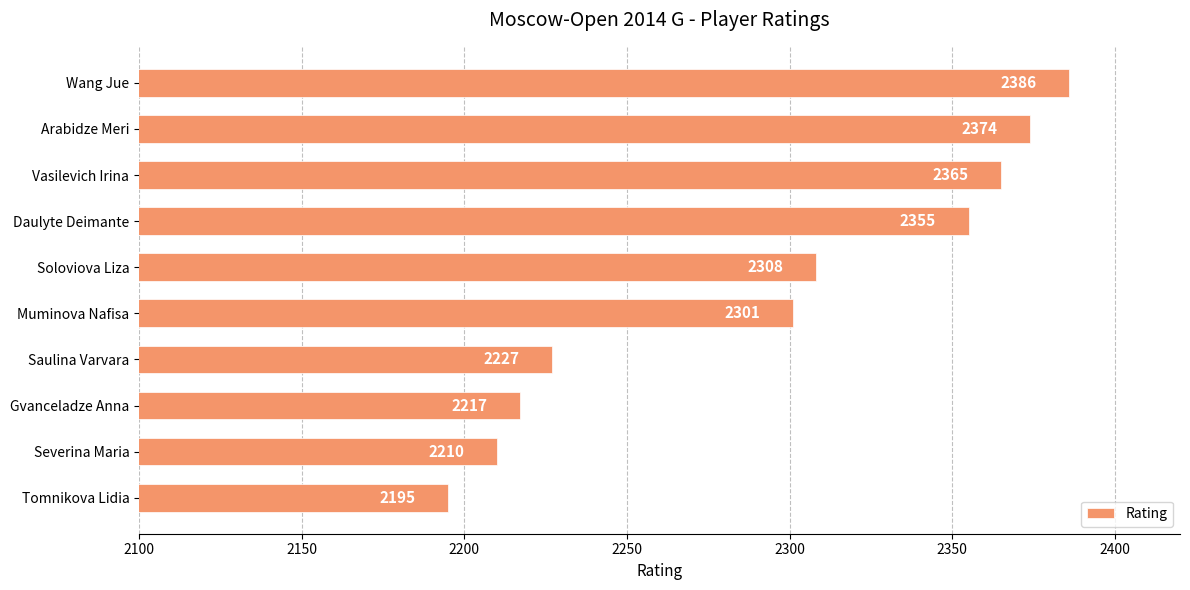

What is the minimum value shown in the chart?

2195